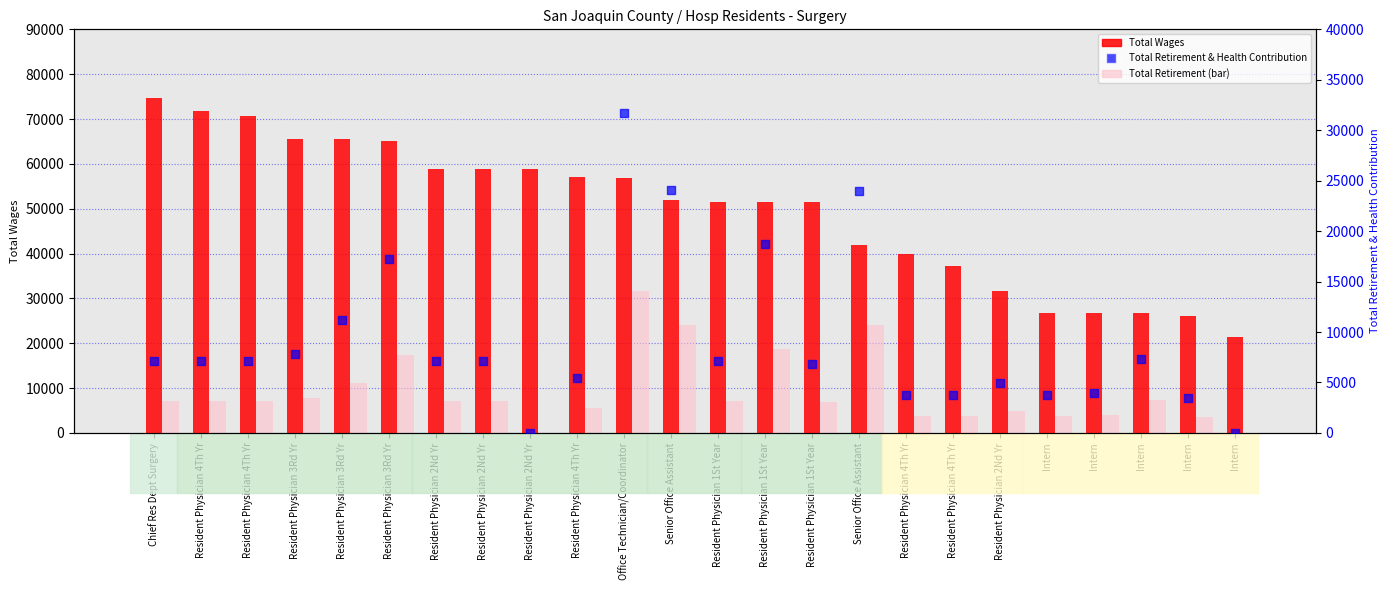

At how many categories does at least one series exceed 69823?

3